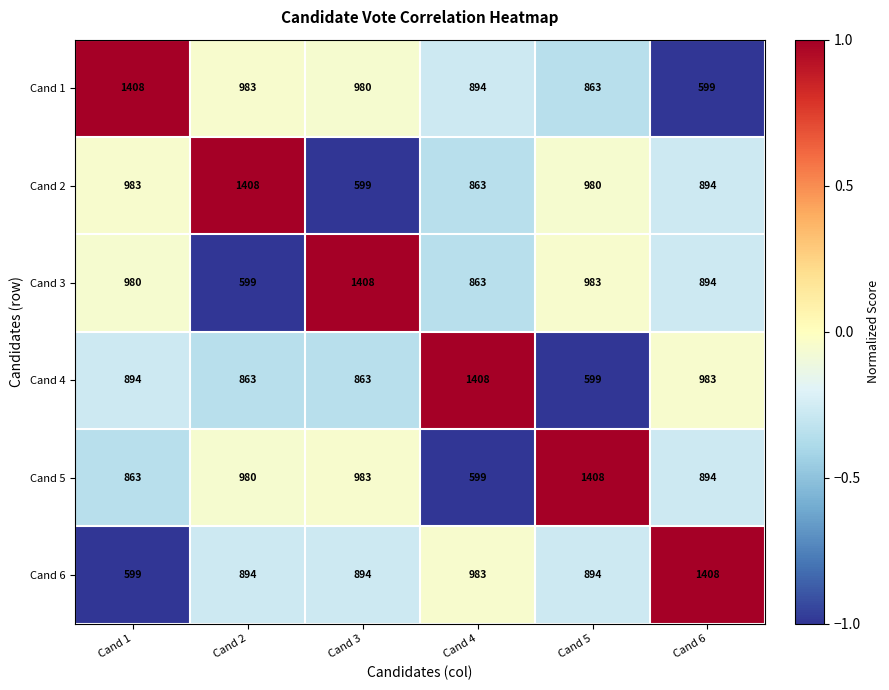

At which label is Cand 6 closest to 1003?

Cand 4